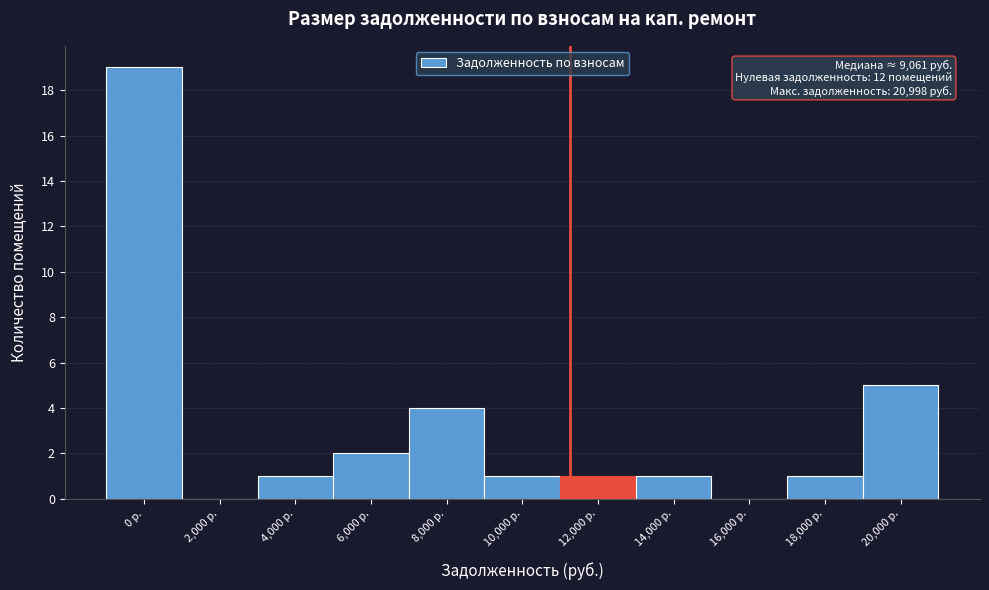

Reading left to right, list all the values displayed in this chart.

0 р.=19	2,000 р.=0	4,000 р.=1	6,000 р.=2	8,000 р.=4	10,000 р.=1	12,000 р.=1	14,000 р.=1	16,000 р.=0	18,000 р.=1	20,000 р.=5